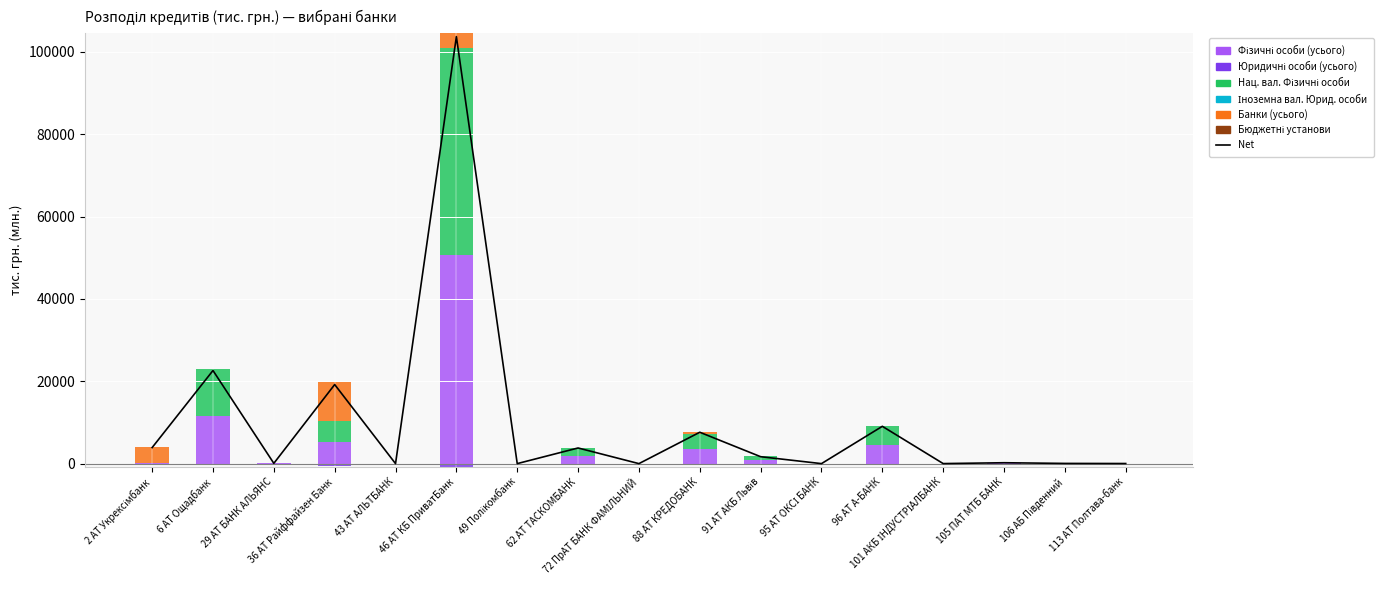

What is the difference between the maximum and minimum values in the Банки (усього) series?

9466.6